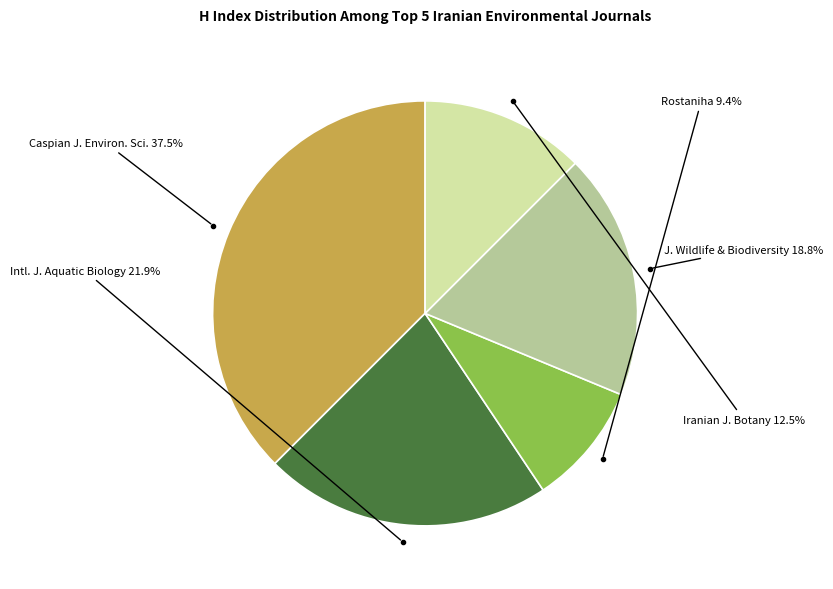

The Rostaniha slice represents 21% of the pie. True or false?

False